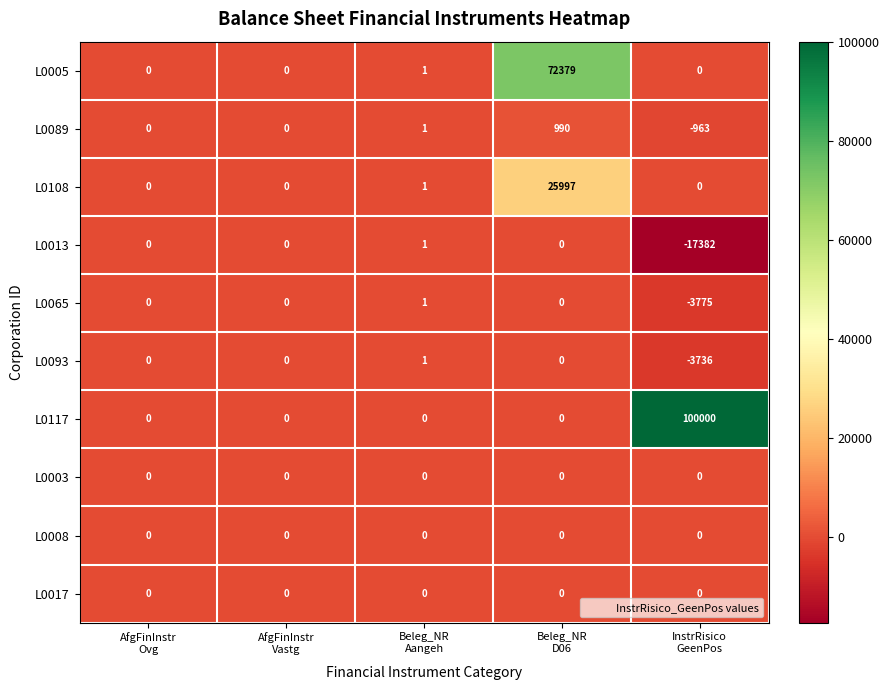

Which label corresponds to the smallest value in the chart?

InstrRisico
GeenPos